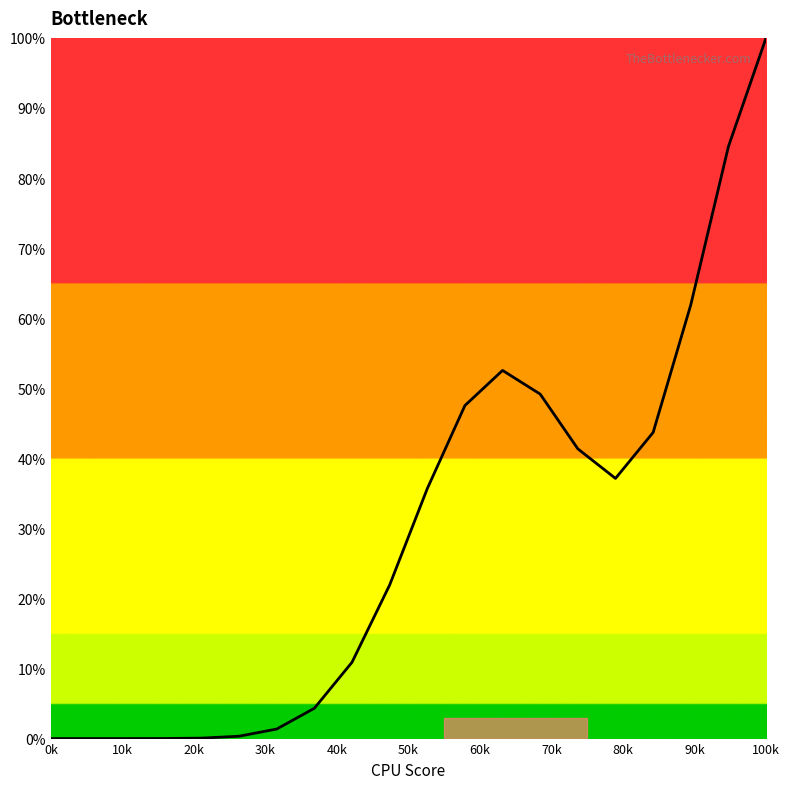

What is the sum of all values?

592.4